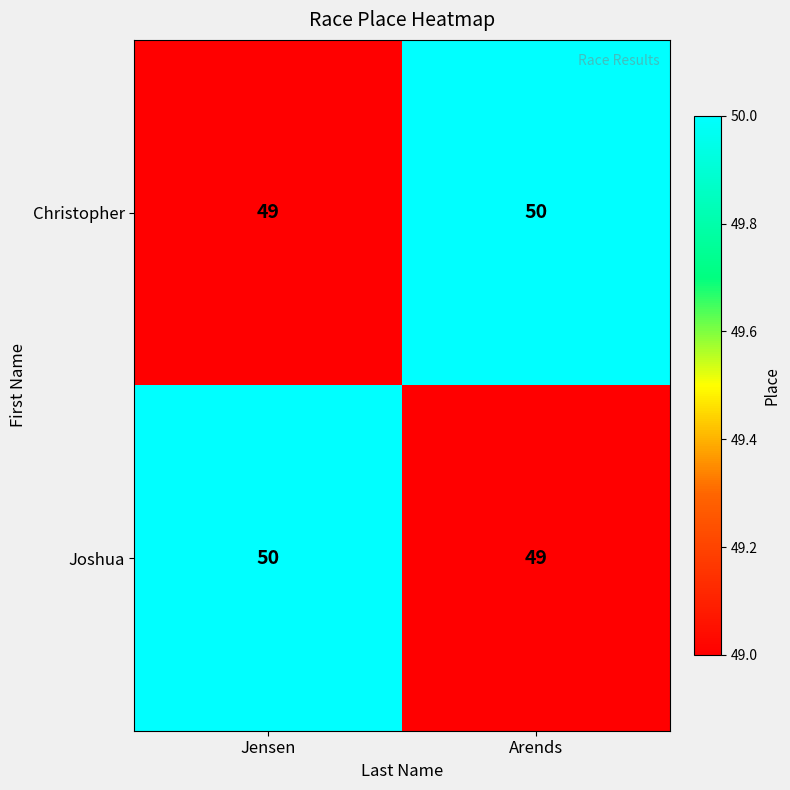

What is the total value across all series at Arends?

99